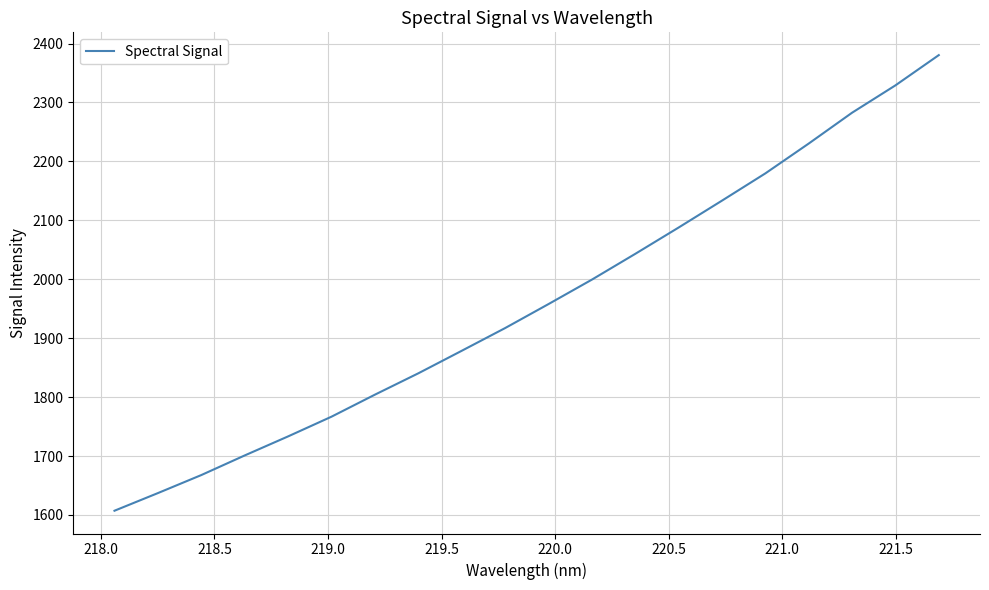

What is the minimum value shown in the chart?

1607.1